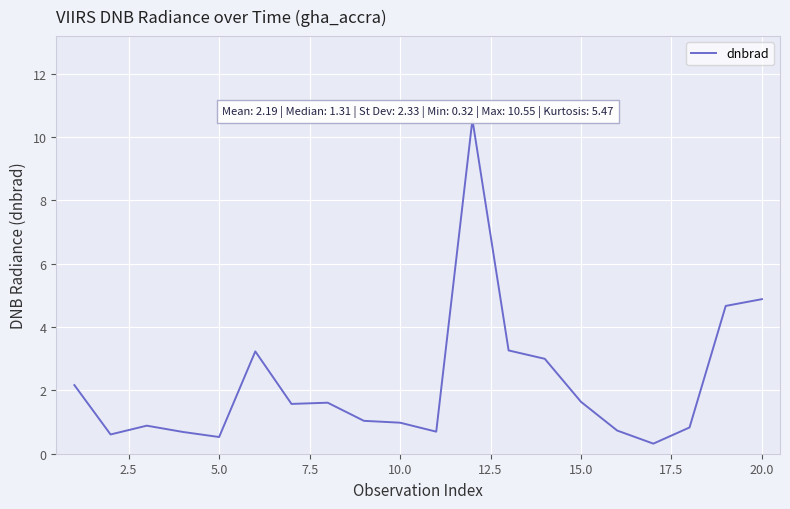

What is the greatest value displayed?

10.5